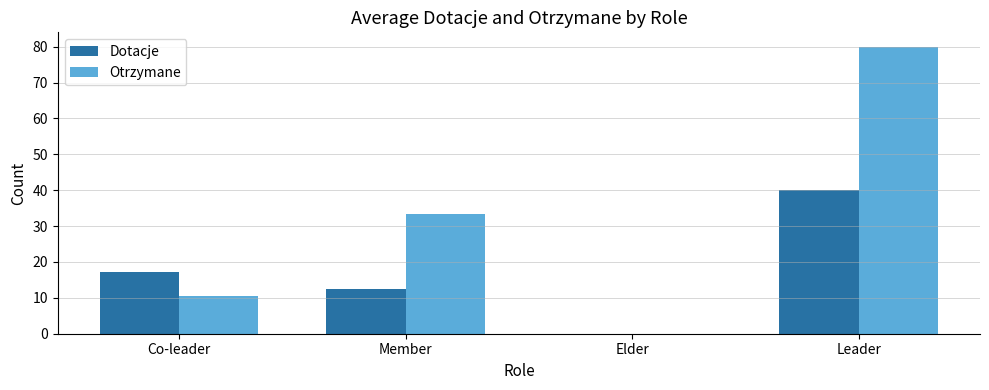

What is the difference between the Dotacje values at Leader and Co-leader?

22.7